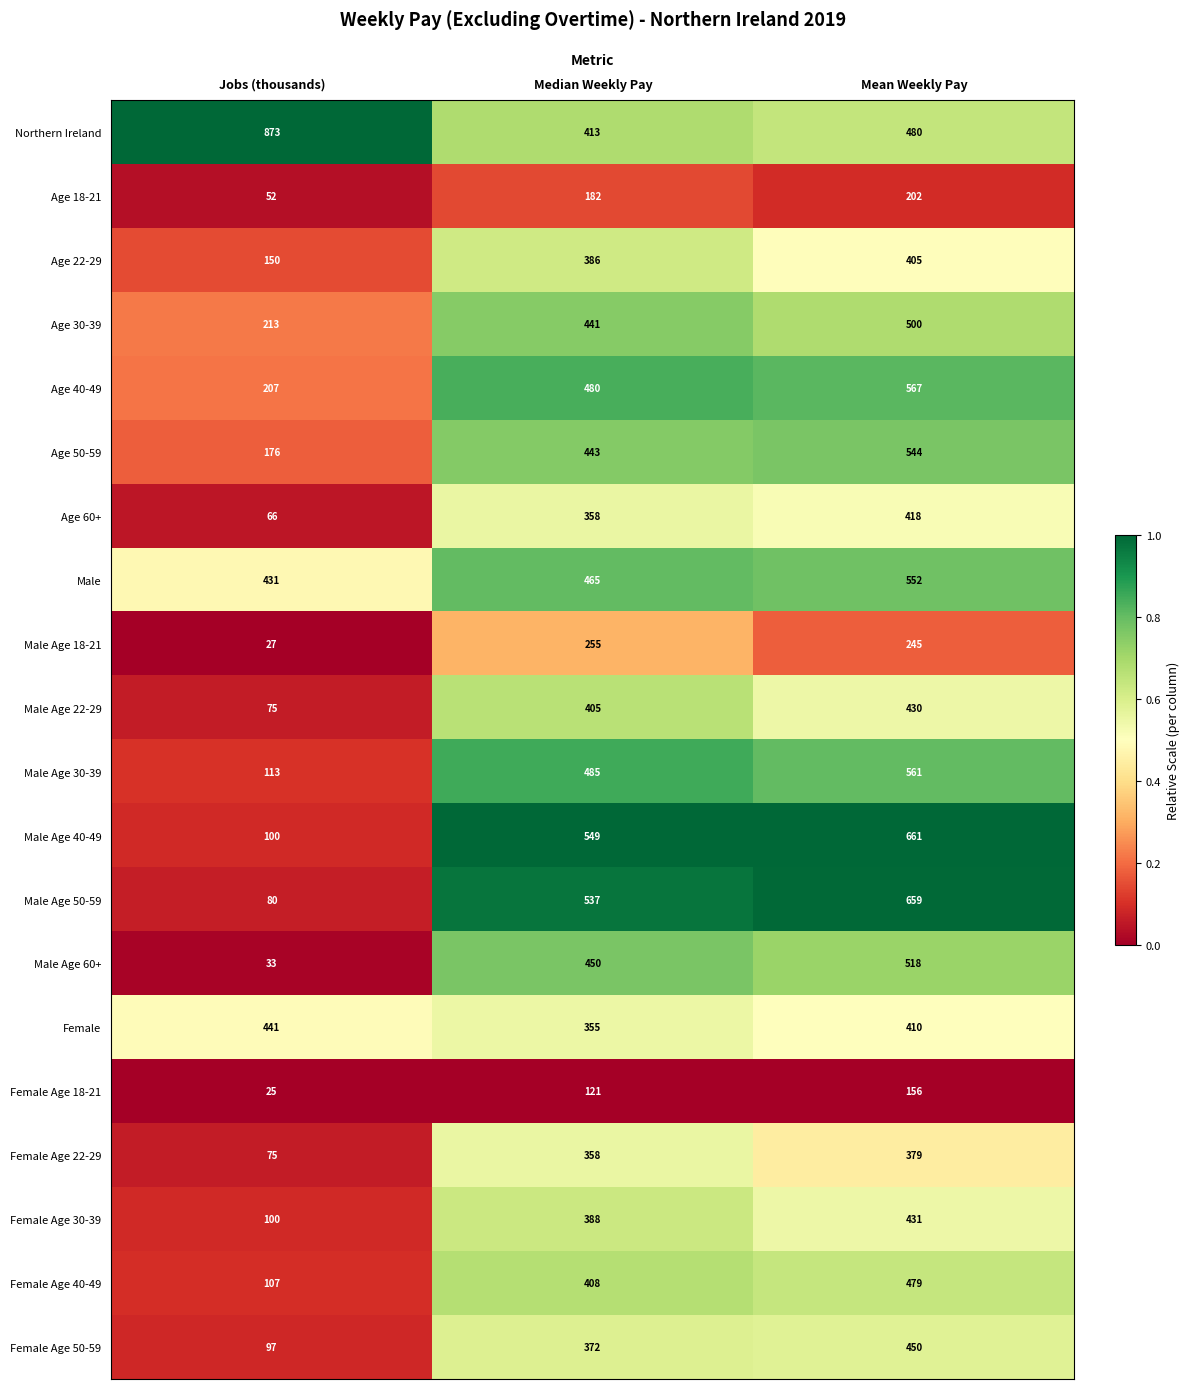

What is the lowest value of the Female Age 40-49 series?

107